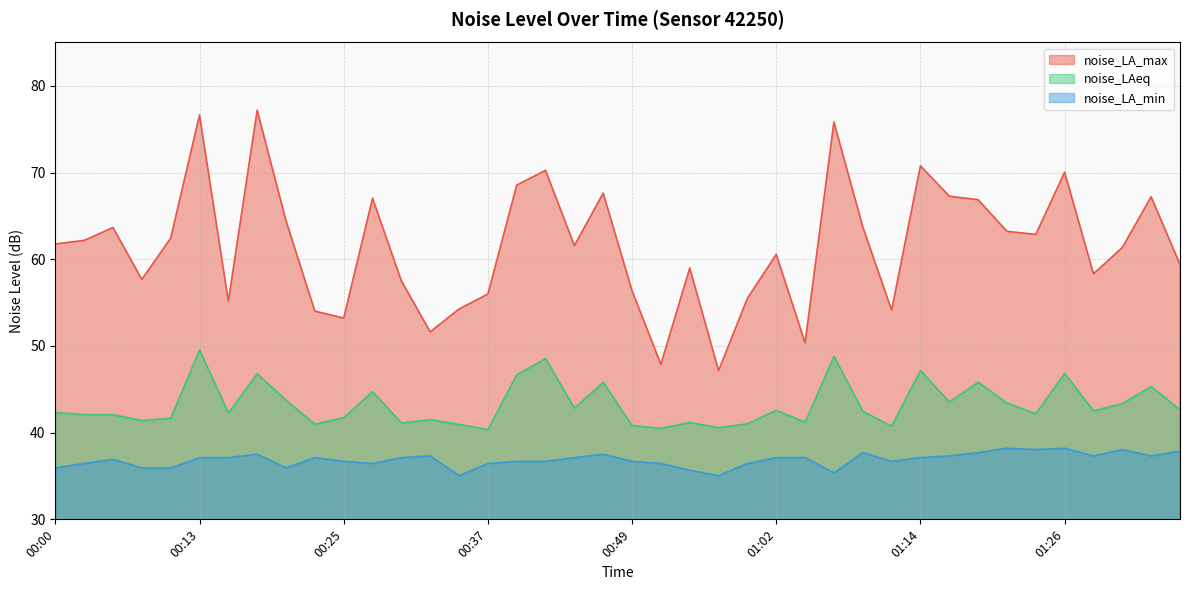

Where does the noise_LAeq series first go above 42?

00:00